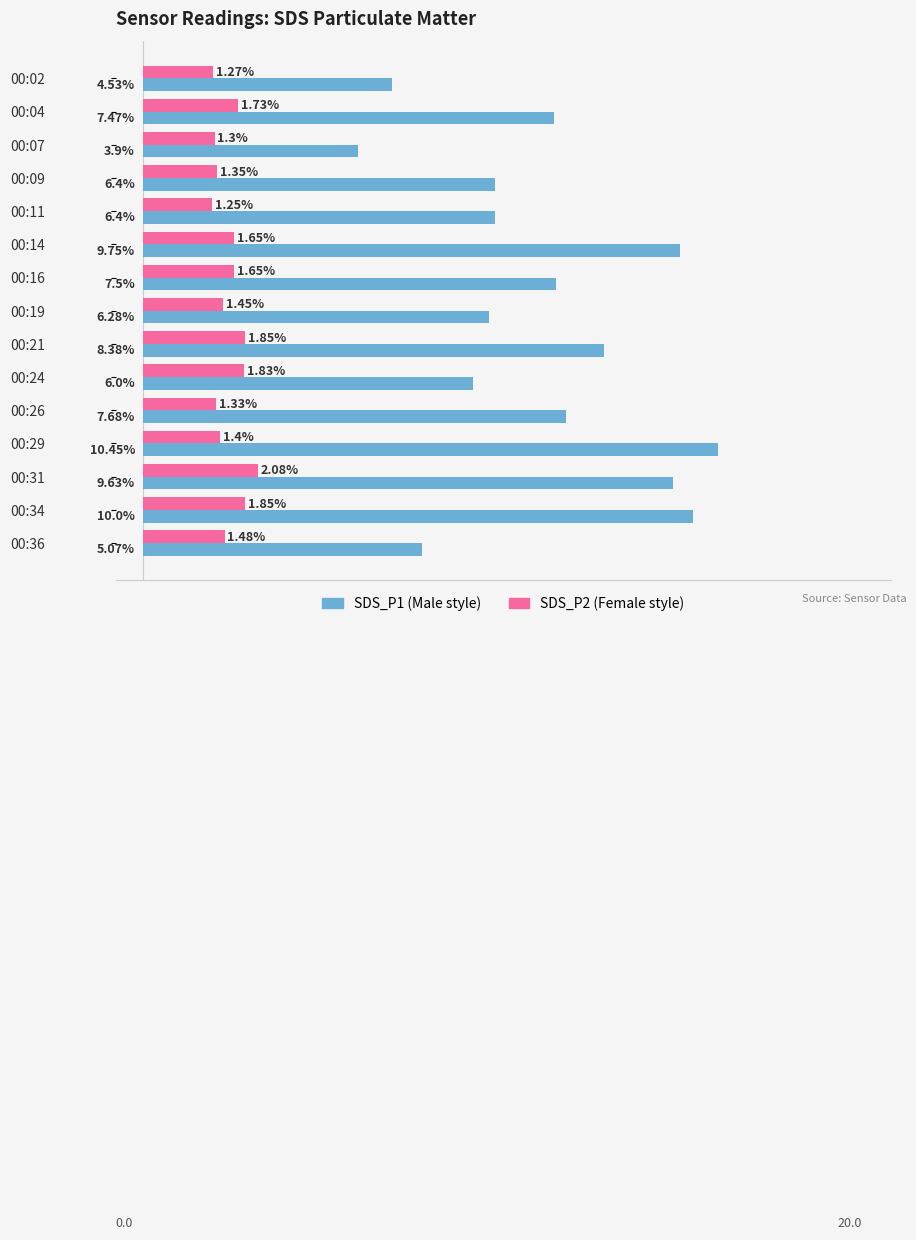

Reading left to right, extract all data points from this chart.

SDS_P1: 4.5	7.5	3.9	6.4	6.4	9.8	7.5	6.3	8.4	6.0	7.7	10.4	9.6	10.0	5.1
SDS_P2: 1.3	1.7	1.3	1.4	1.2	1.6	1.6	1.4	1.9	1.8	1.3	1.4	2.1	1.9	1.5